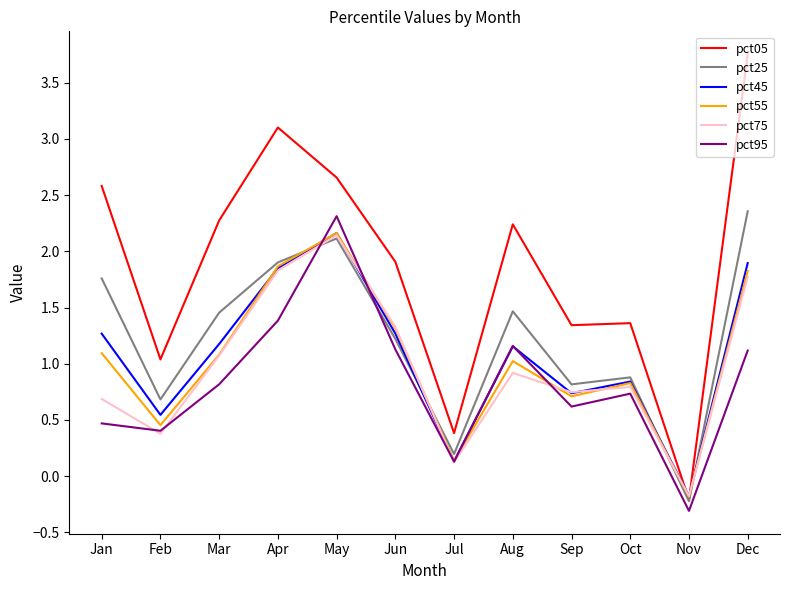

Does the chart have visible grid lines?

No